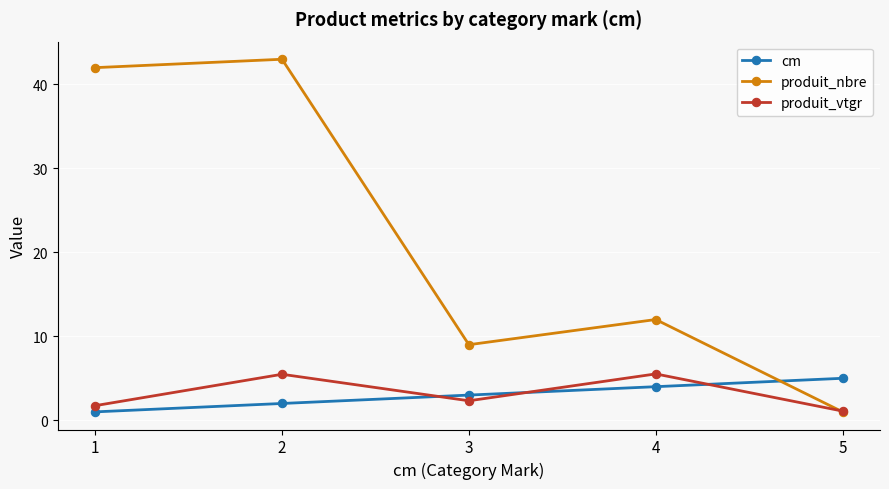

Between which two adjacent categories do produit_nbre and cm first intersect?

4 and 5